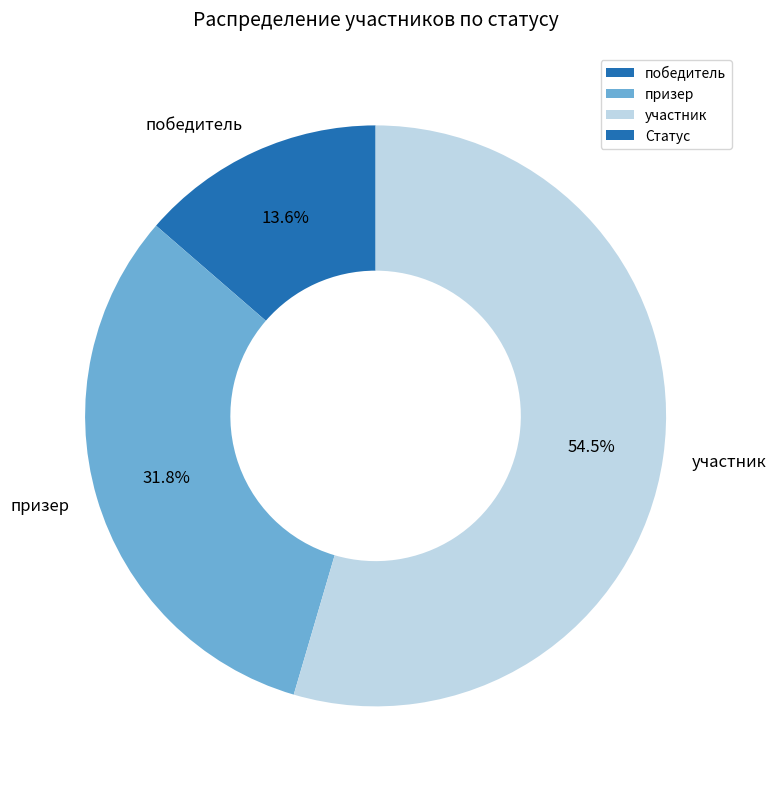

Is the sum of призер and победитель greater than half?

No